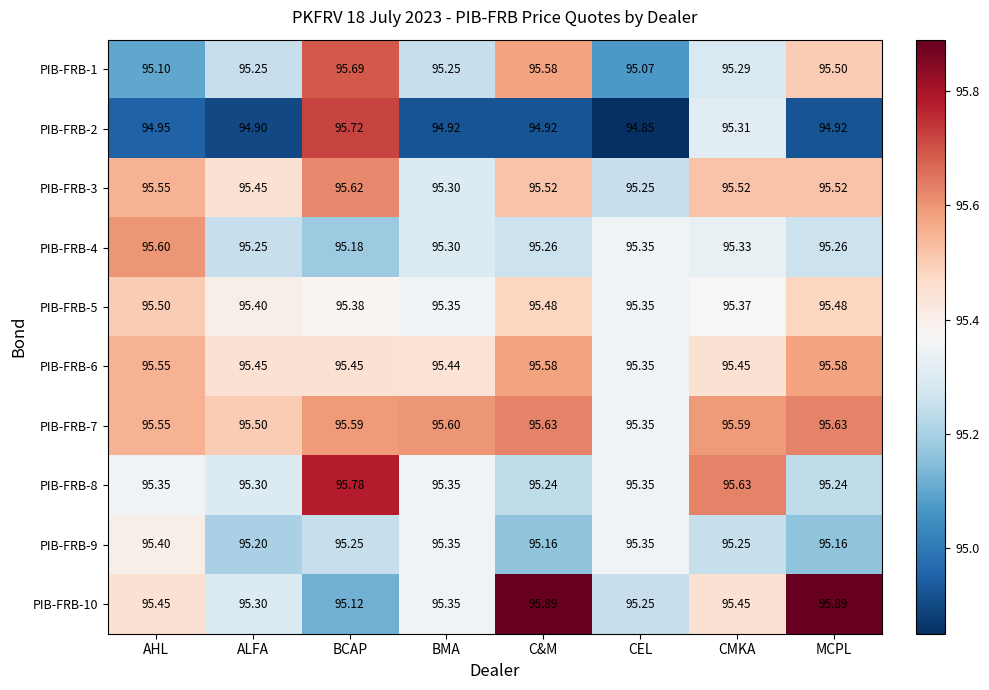

Where is PIB-FRB-2 nearest to the value 95?

AHL